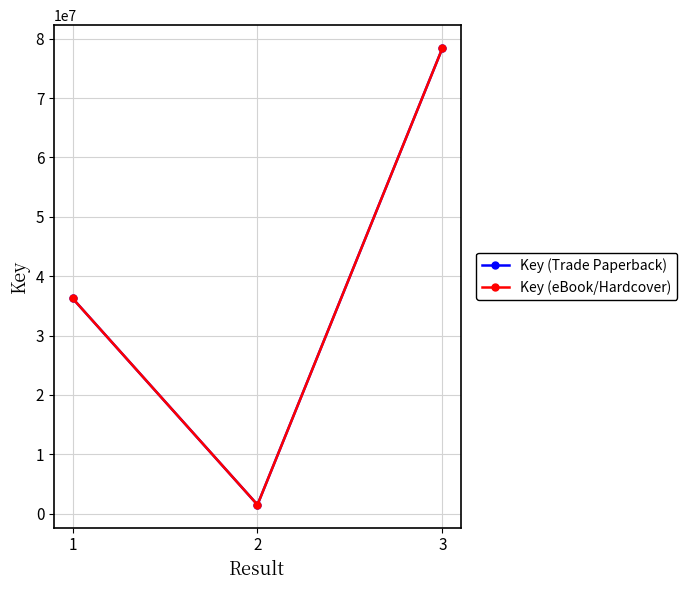

What is the total value across all series at 1?

72586466